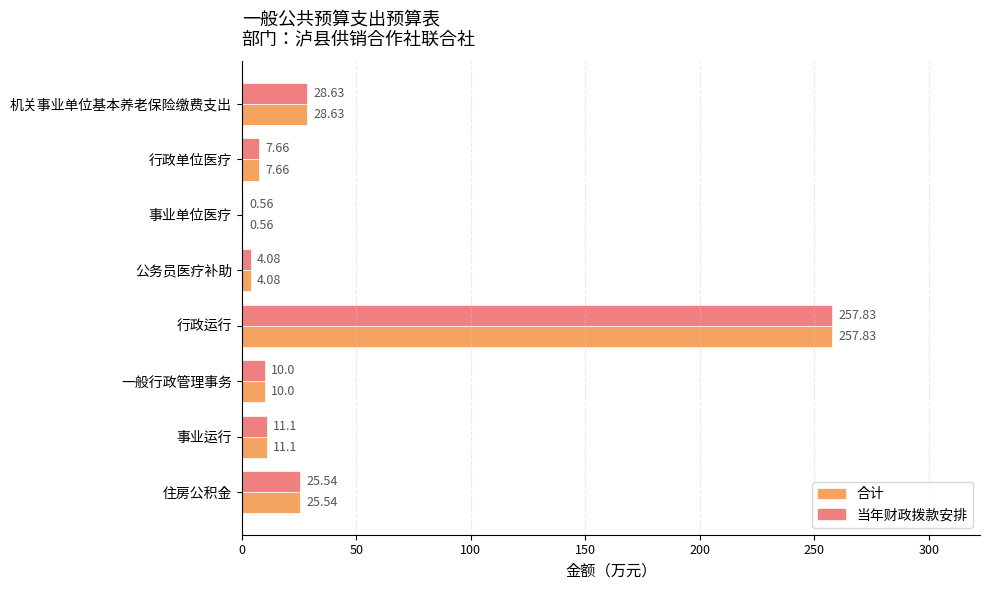

At which category is the sum across all series the highest?

行政运行